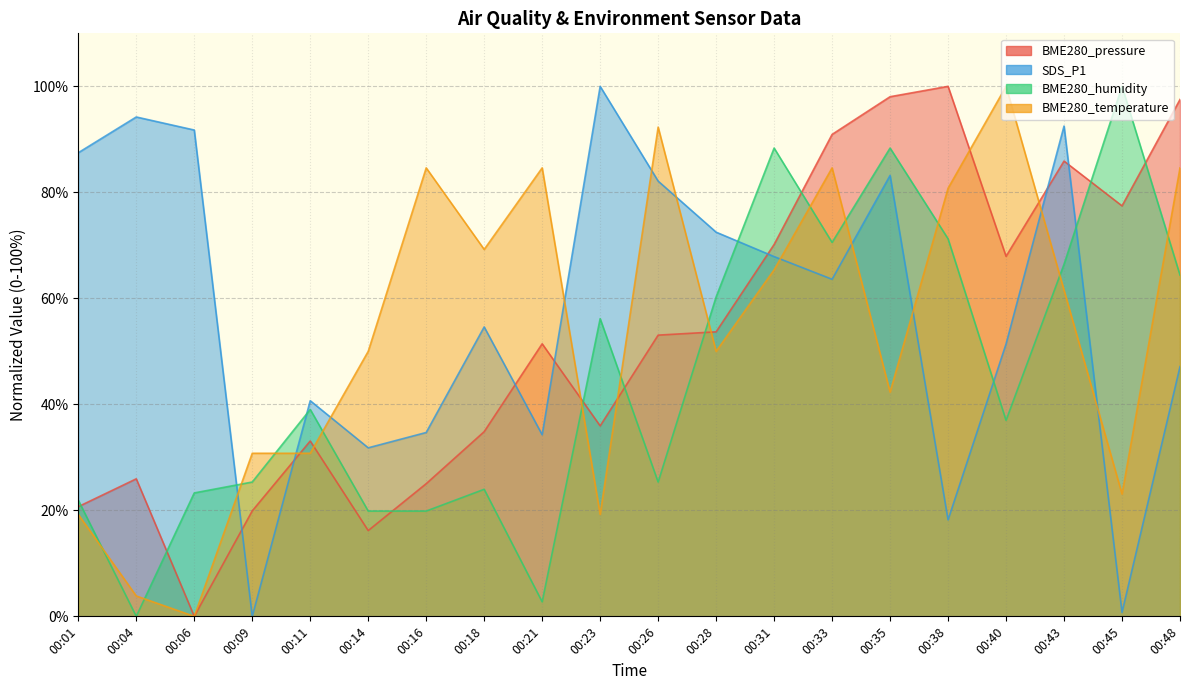

Which series has the largest range (max minus min)?

BME280_pressure